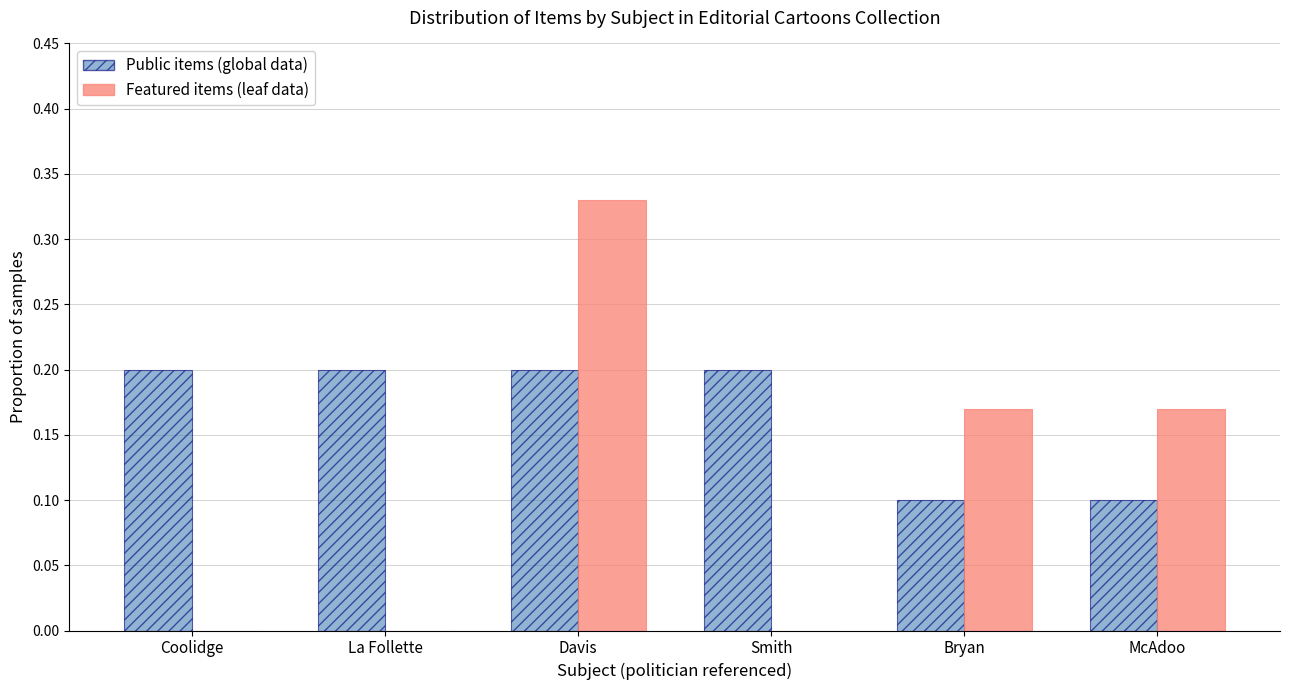

Between Coolidge and Davis, which series saw the biggest shift?

Featured items (leaf data)